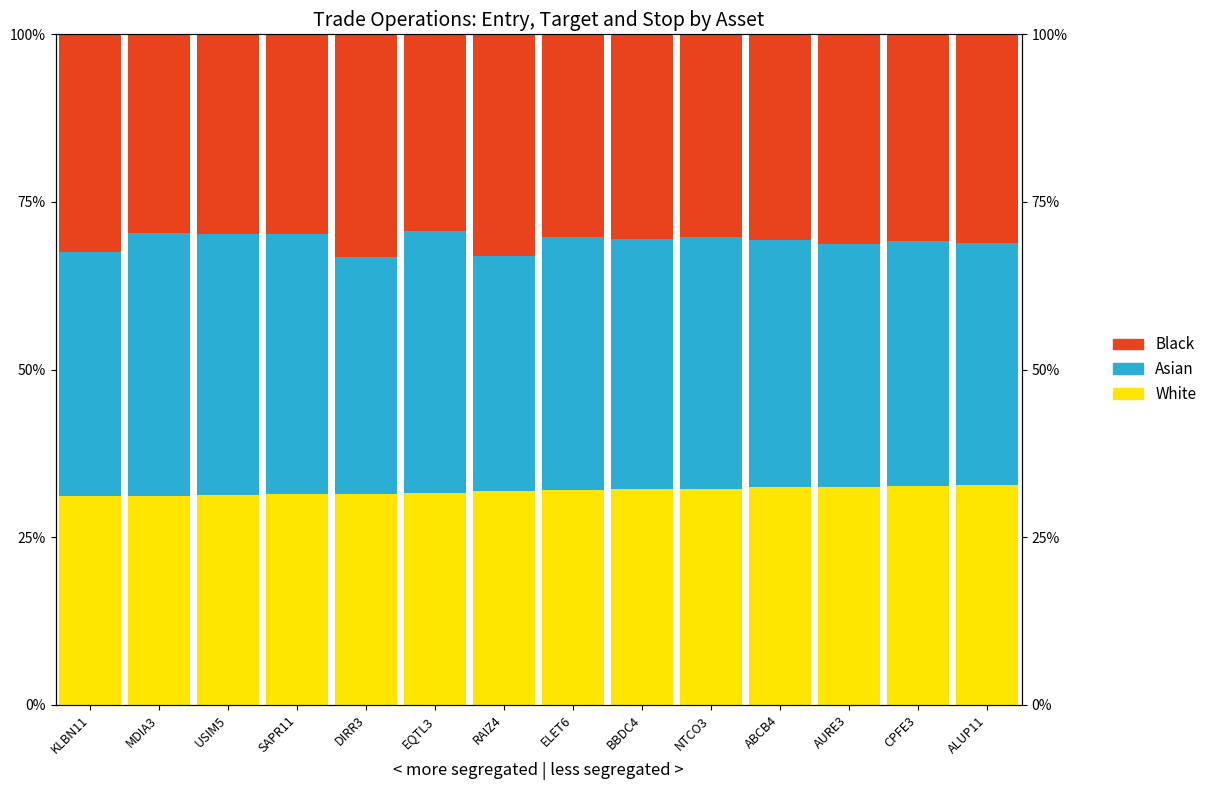

What is the maximum value for Black?

33.2